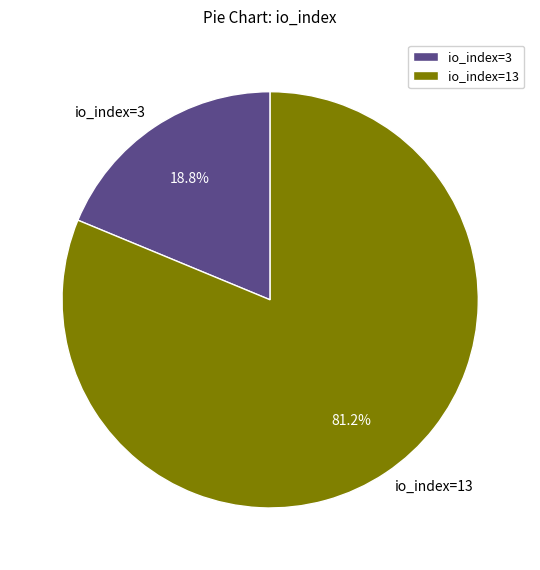

To the nearest percent, what percentage of the pie is io_index=13?

81%